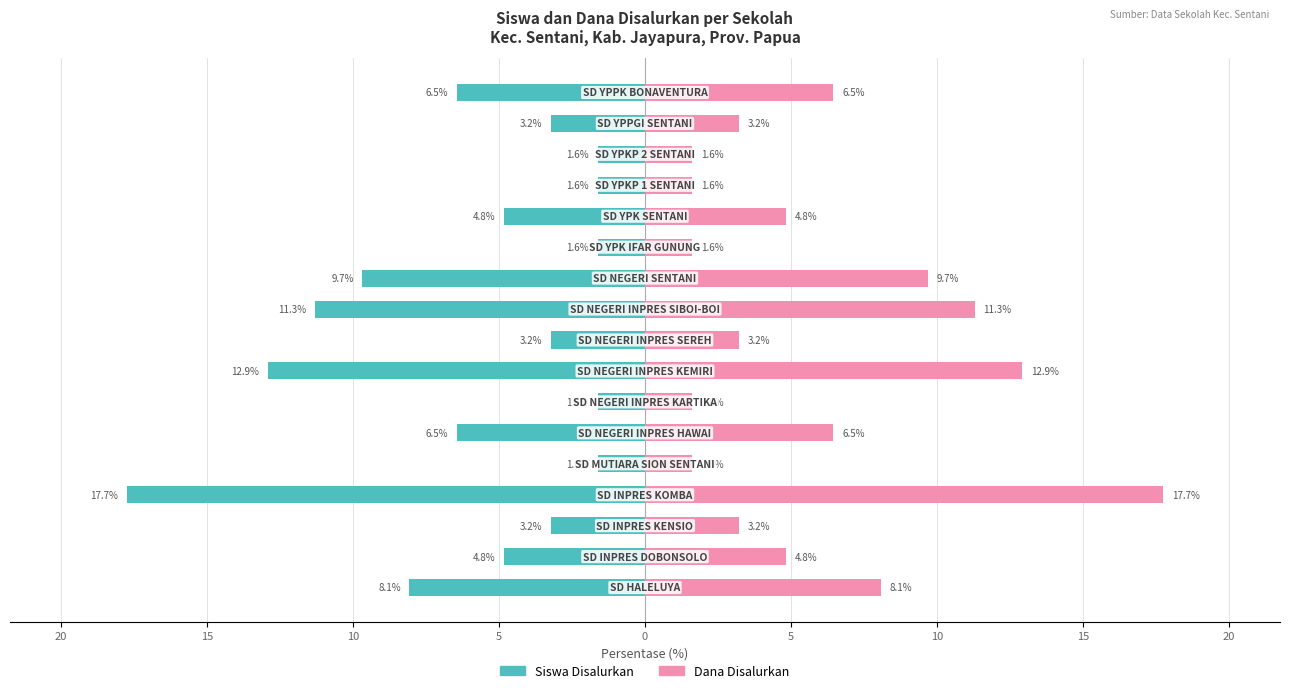

Does the chart contain stacked bars?

No